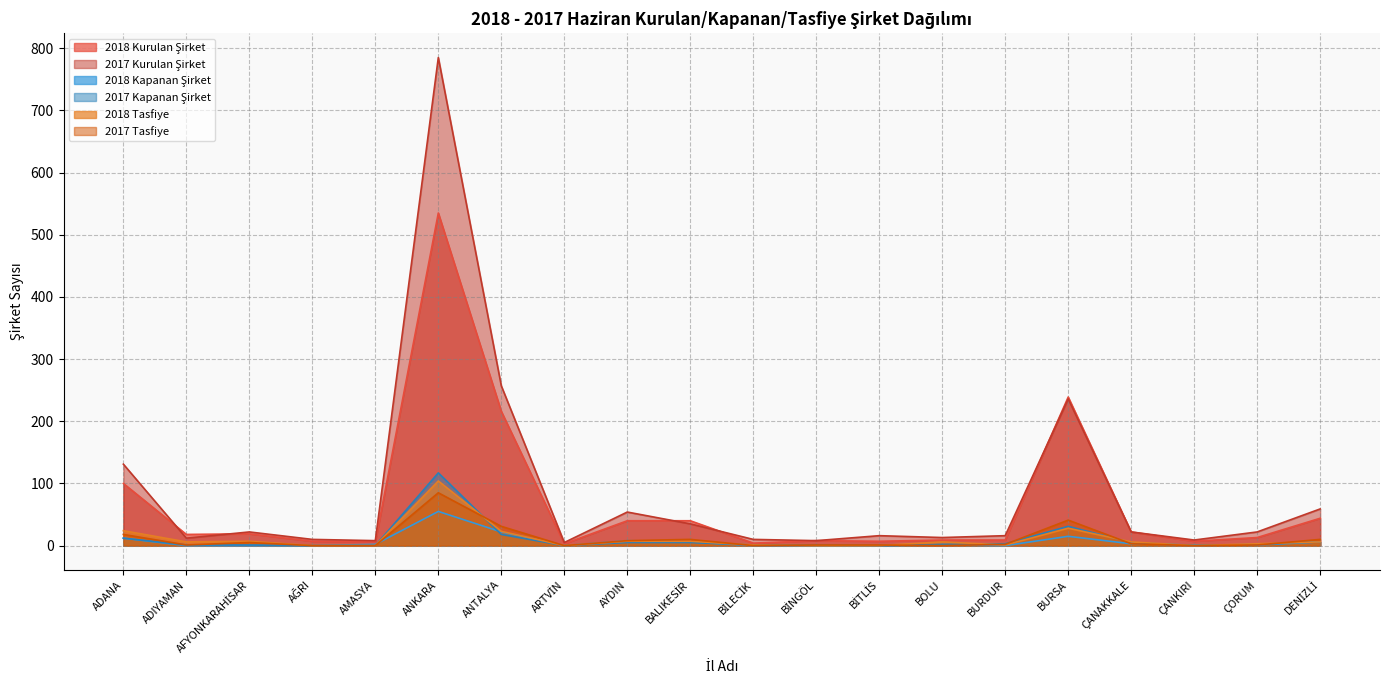

What is the value of the 2017 Tasfiye point at the 2nd from the left?

1